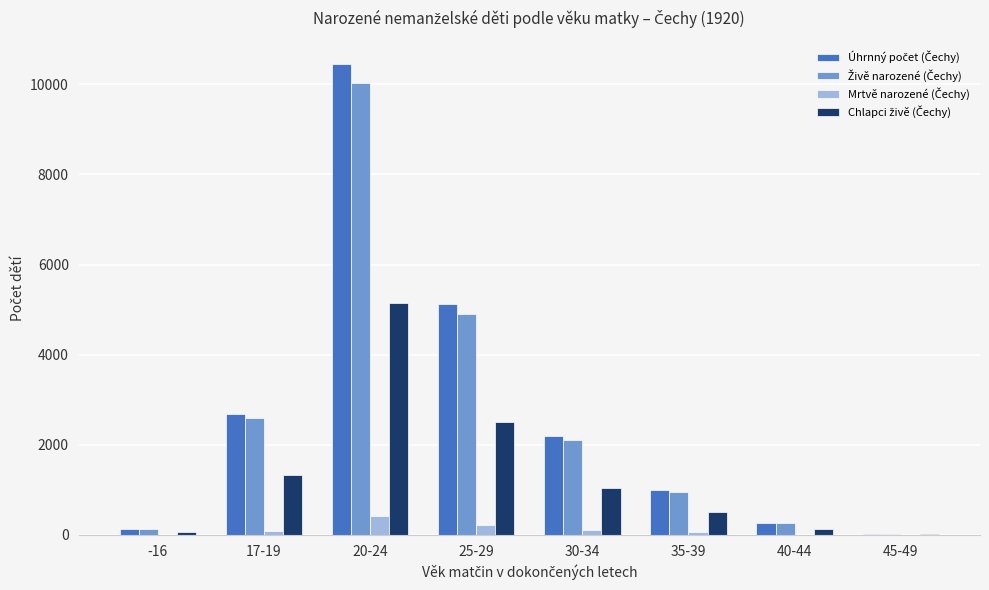

Which label corresponds to the largest value in the chart?

20-24